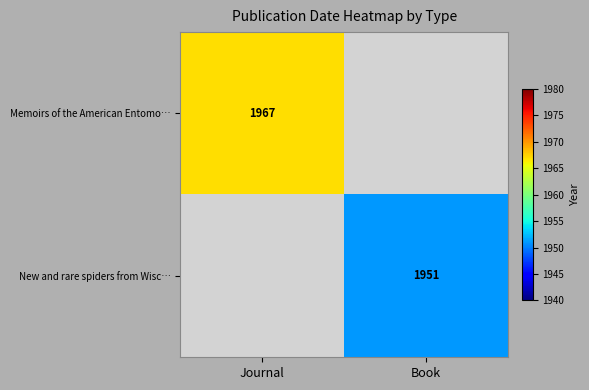

The value of Memoirs of the American Entomo… at Journal is 685. True or false?

False